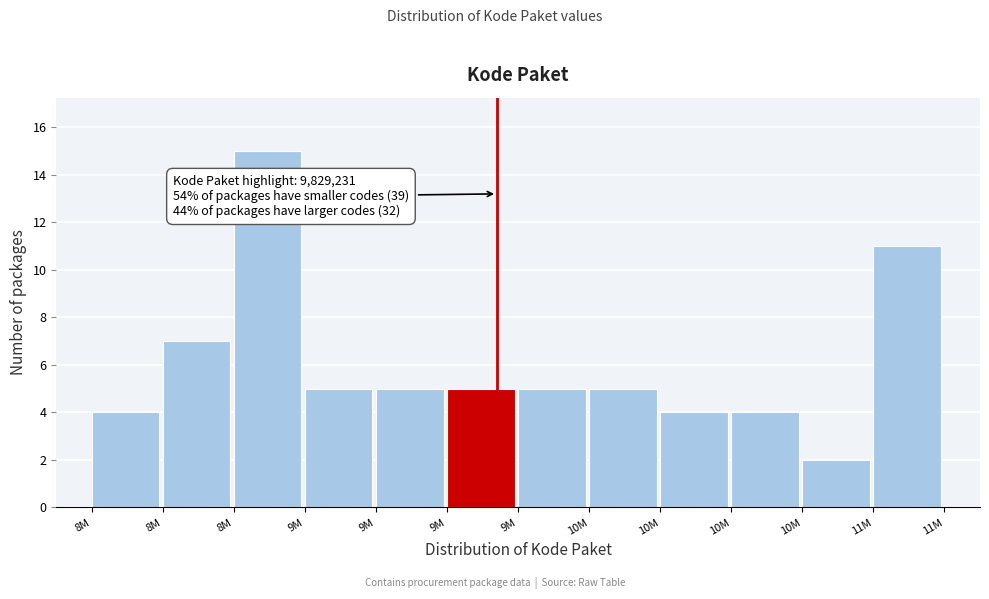

Are the bars horizontal?

No